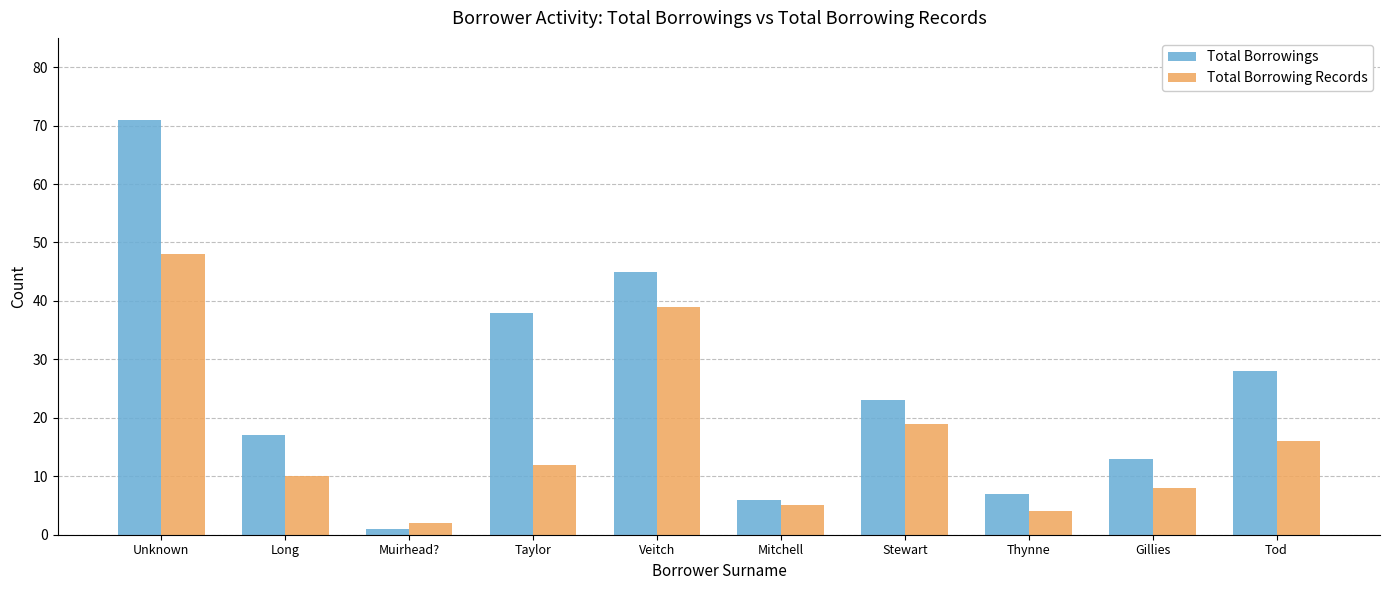

List the series in order of their overall mean, highest first.

Total Borrowings, Total Borrowing Records